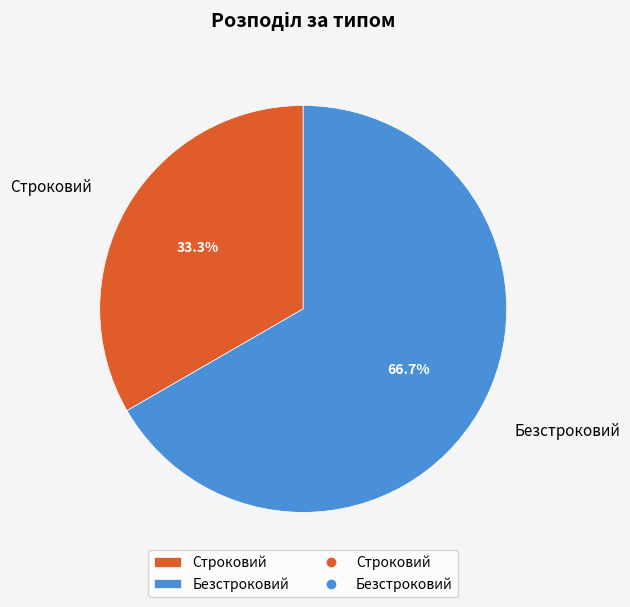

Which category has the biggest portion of the pie?

Безстроковий